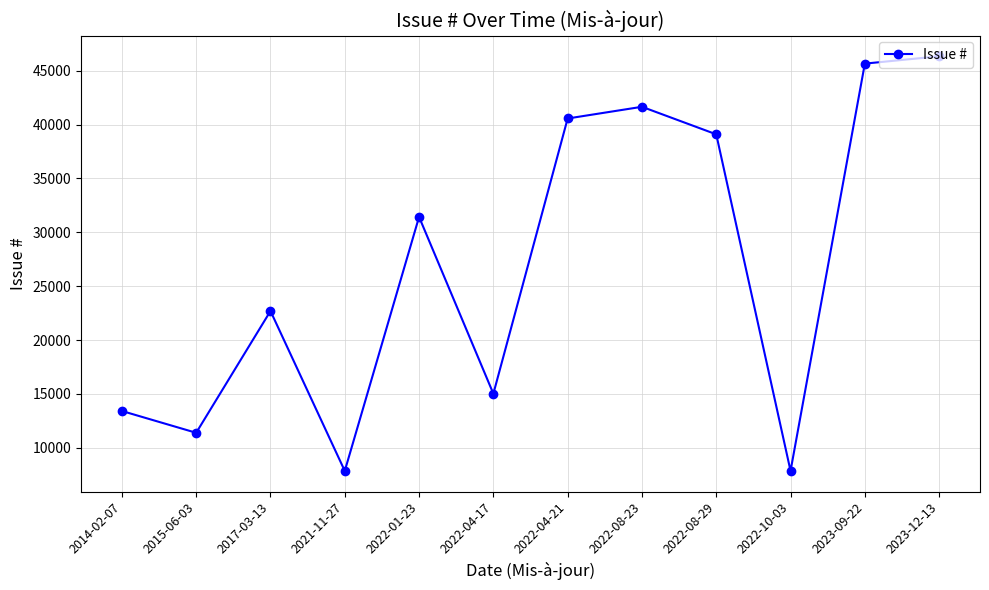

Does the chart have visible grid lines?

Yes